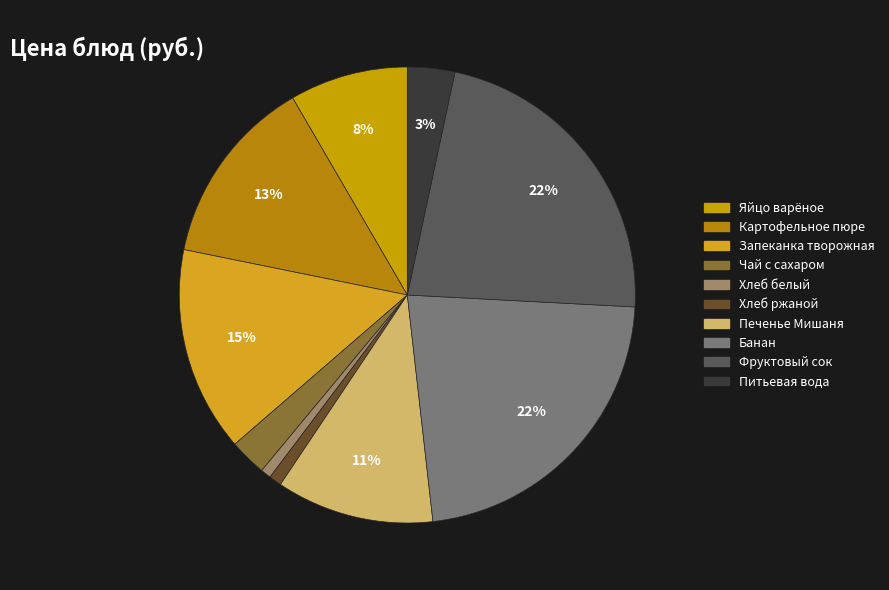

What is the ratio of the value at Печенье Мишаня to the value at Картофельное пюре?

0.8